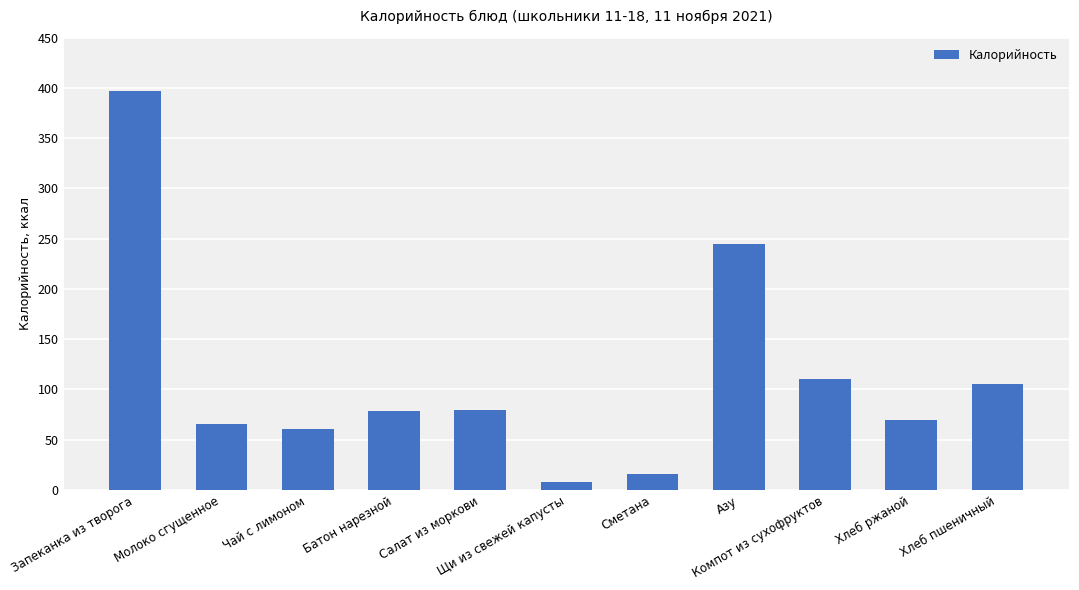

What is the maximum value shown in the chart?

396.7